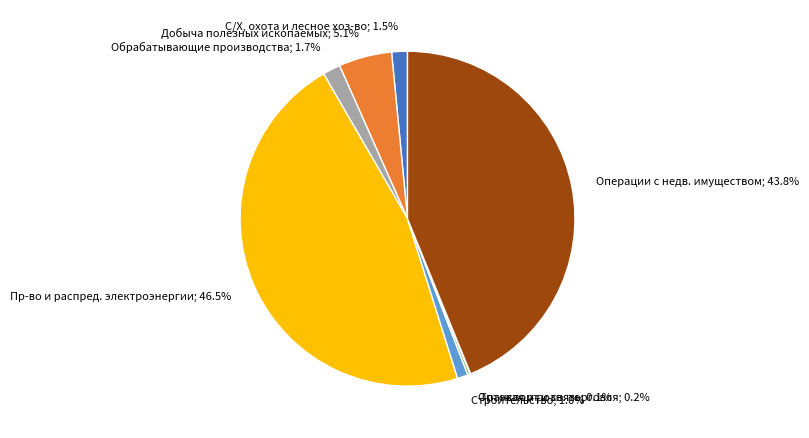

Is there any slice that represents more than half of the pie?

No